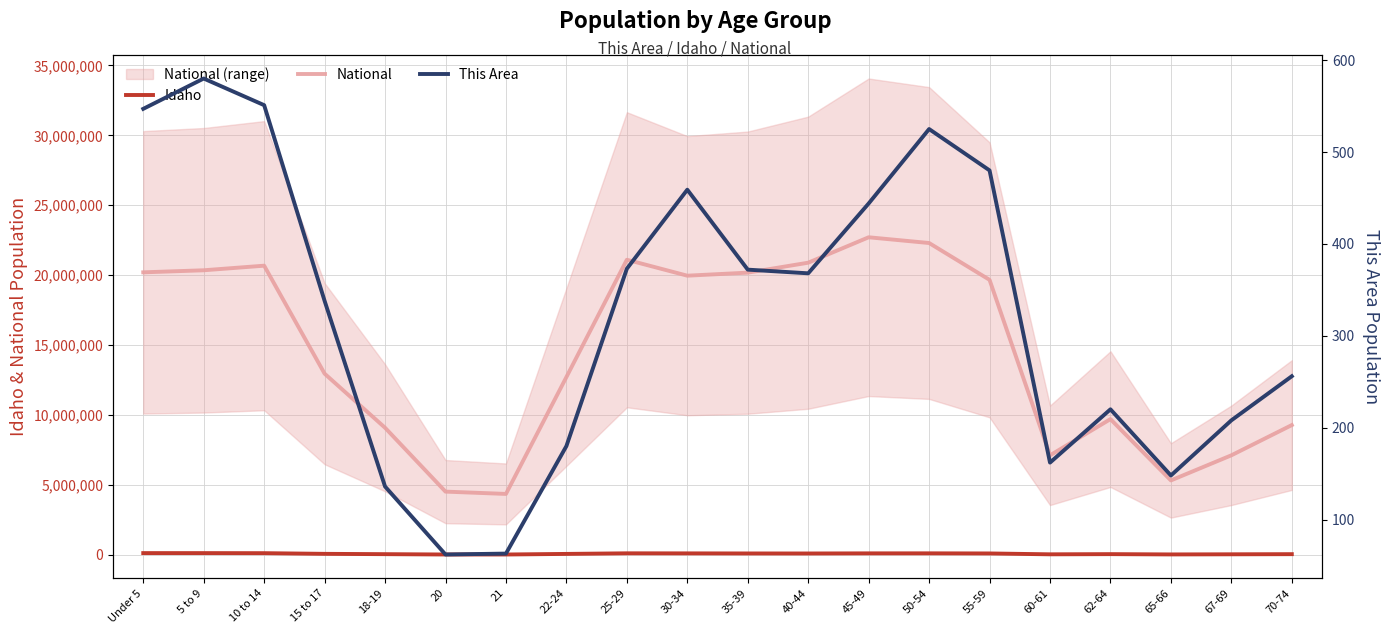

The value of Idaho at 15 to 17 is 92213. True or false?

False